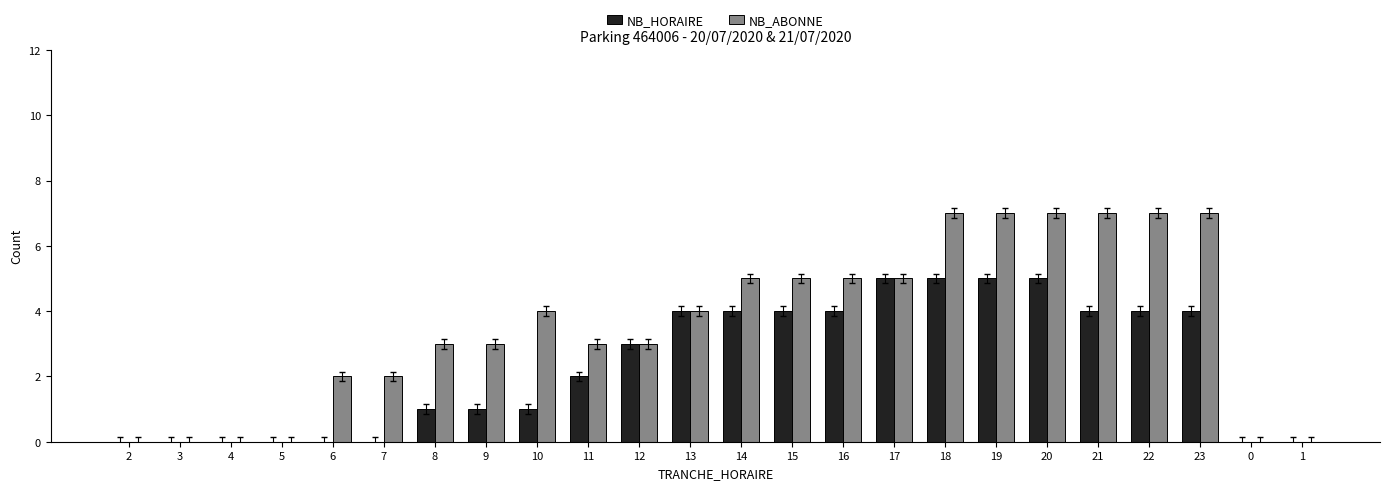

Is the value of NB_HORAIRE at 18 greater than the value of NB_ABONNE at 0?

Yes